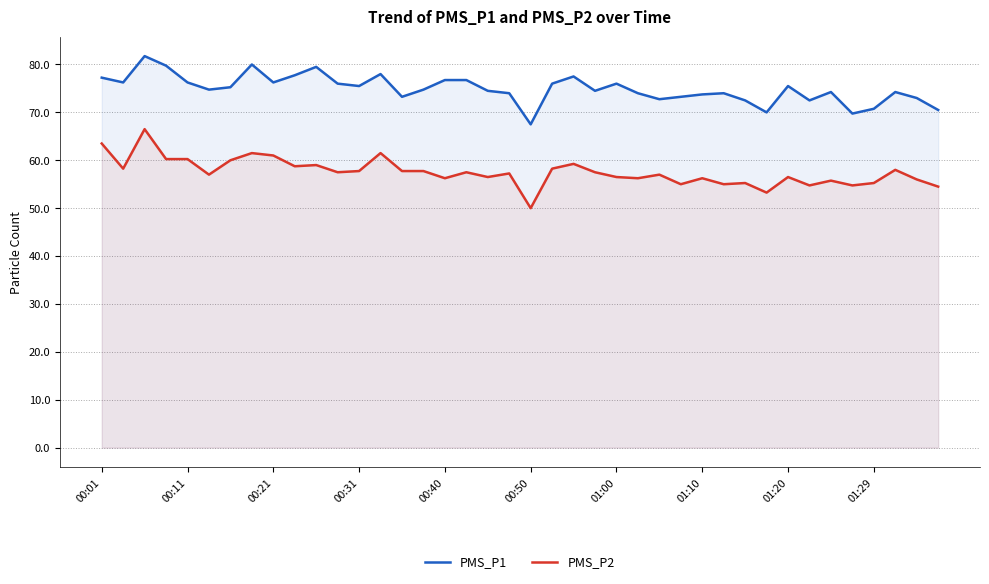

True or false: PMS_P1 and PMS_P2 intersect in this chart.

False